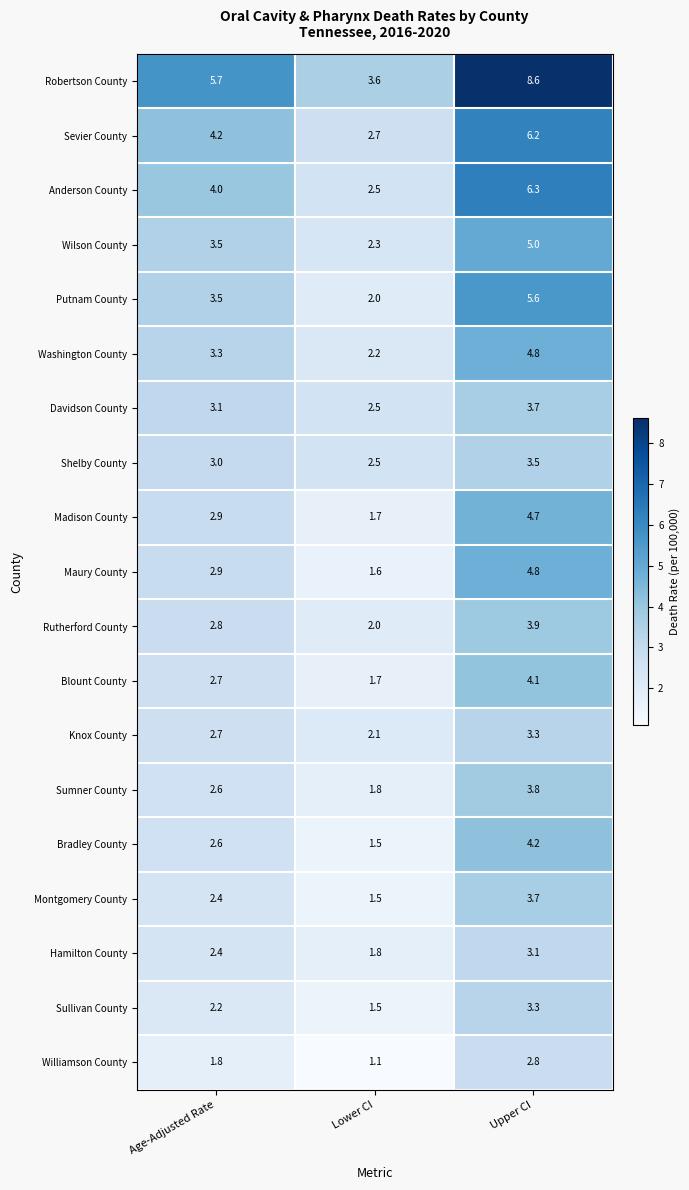

At how many categories does at least one series exceed 1?

3